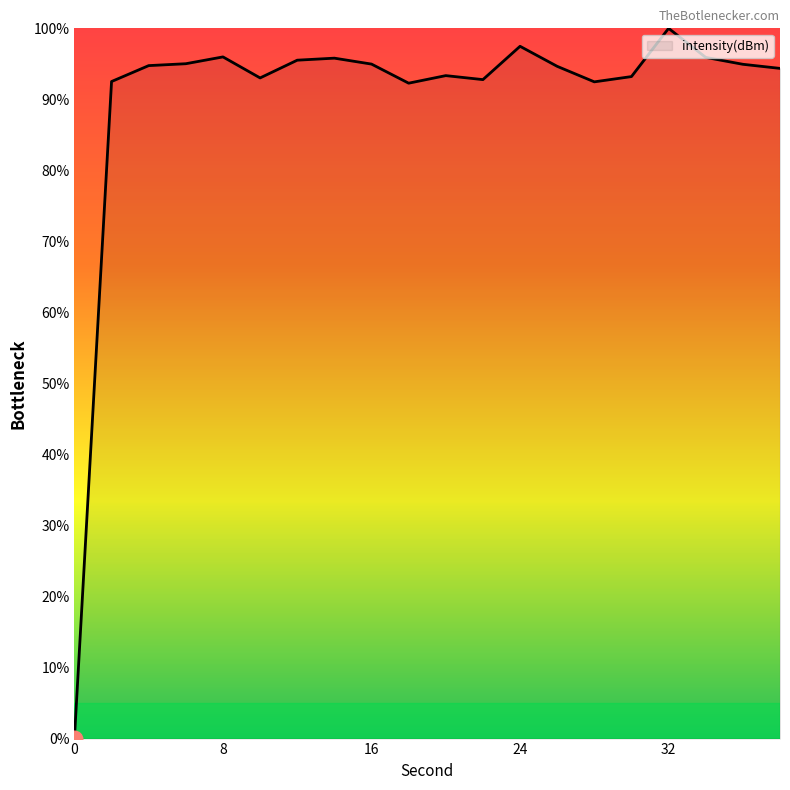

What is the difference between the maximum and minimum values?

100.0